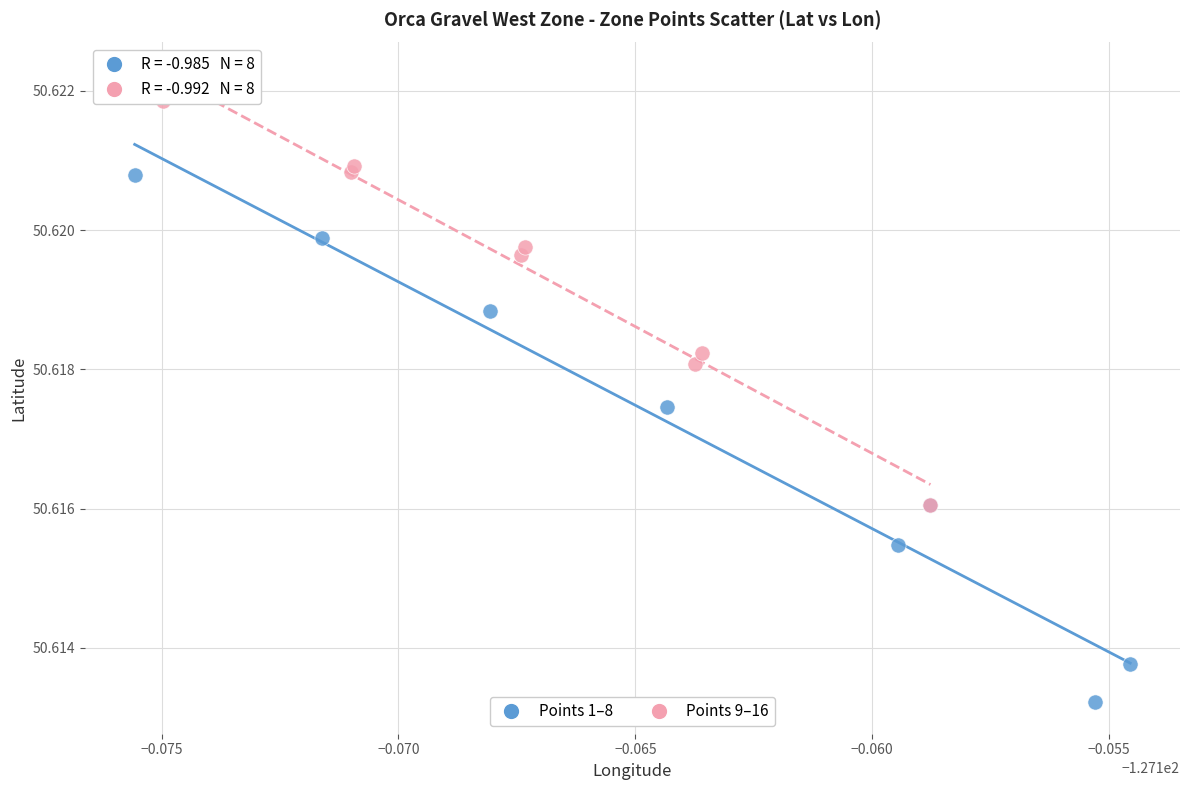

Which series reaches the maximum Y coordinate?

Points 9–16